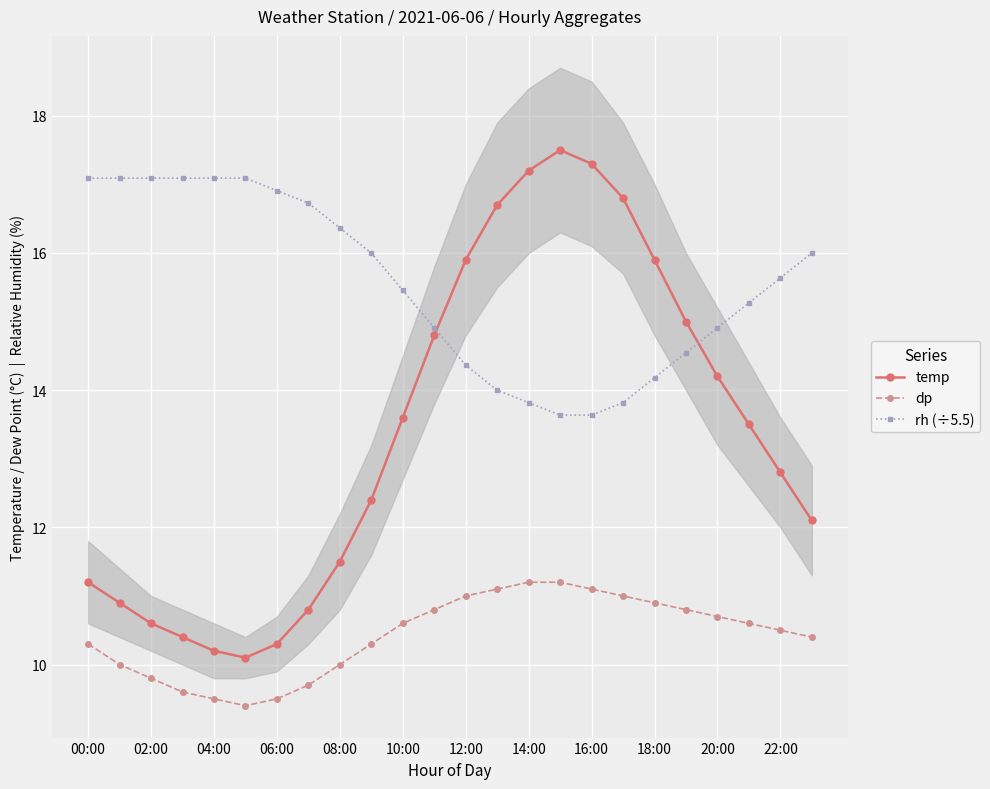

True or false: dp and rh (÷5.5) cross at least once.

False